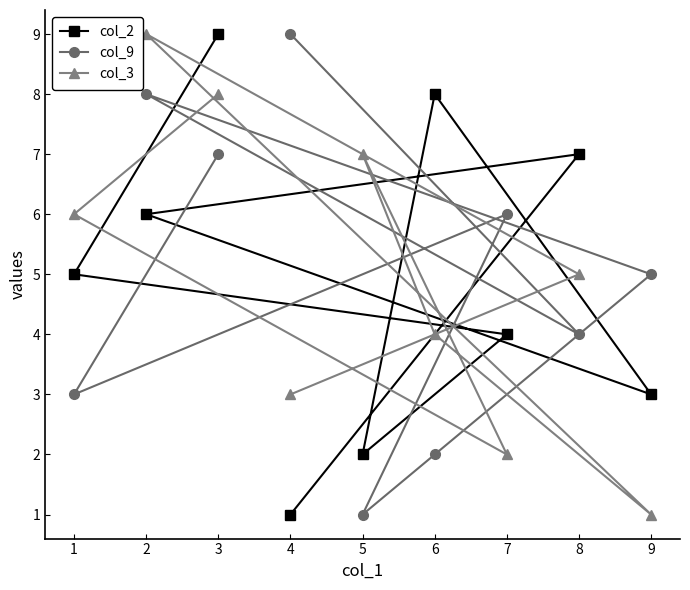

What is the approximate value of col_9 at 1?

3